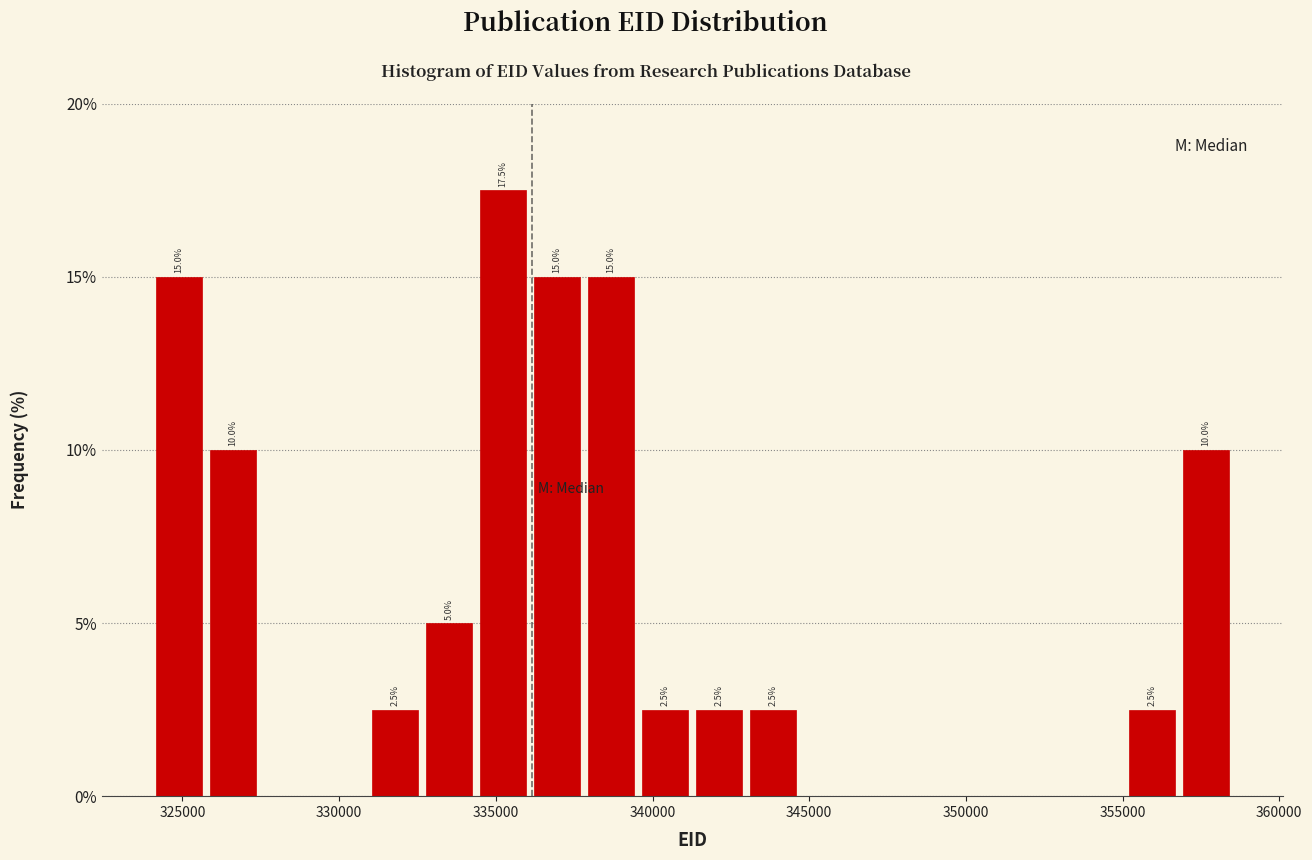

Read against the x-axis, roughly where is the centre of the tallest bar?

335000